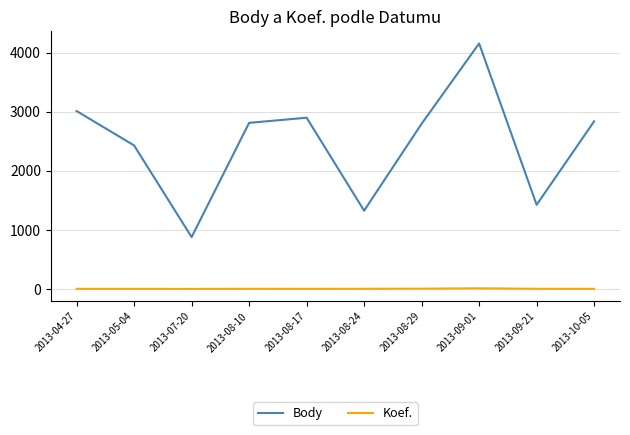

What is the difference between the maximum and second lowest values in the Koef. series?

10